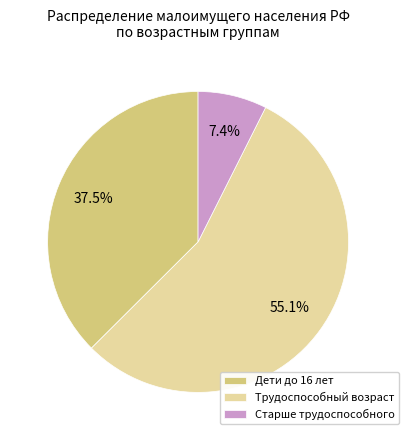

Is there a majority slice in this chart?

Yes